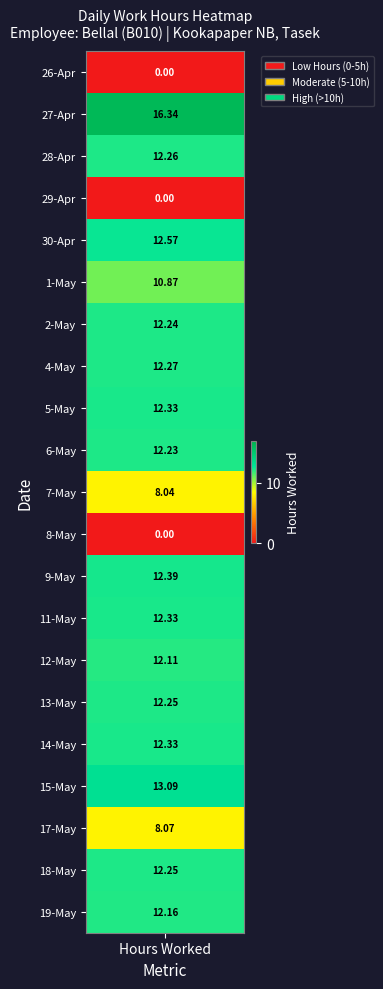

The 12 series shows 5.3 at 4. True or false?

False